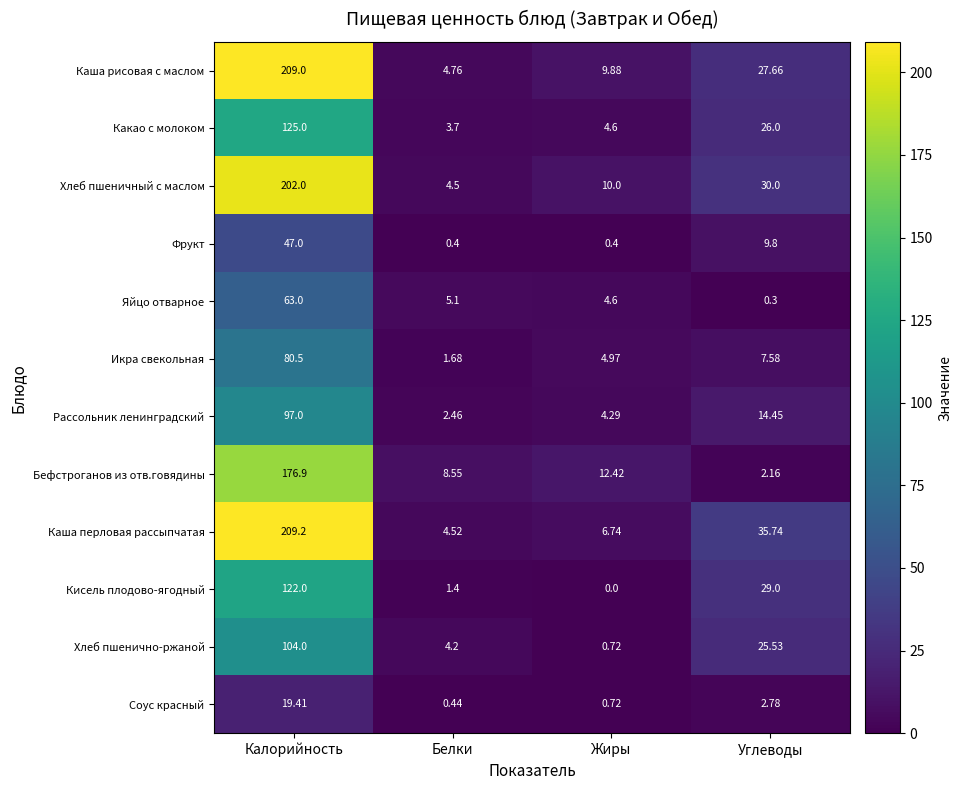

The Рассольник ленинградский series shows 1.2 at Белки. True or false?

False